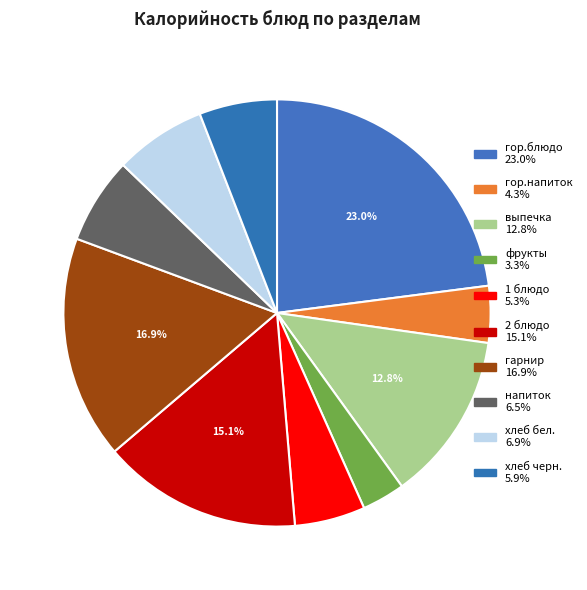

Between напиток and хлеб черн., which is larger?

напиток